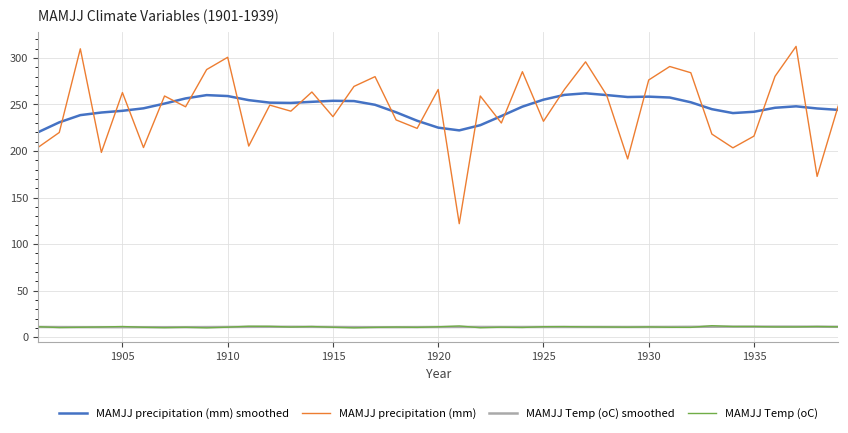

True or false: MAMJJ Temp (oC) smoothed and MAMJJ precipitation (mm) cross at least once.

False